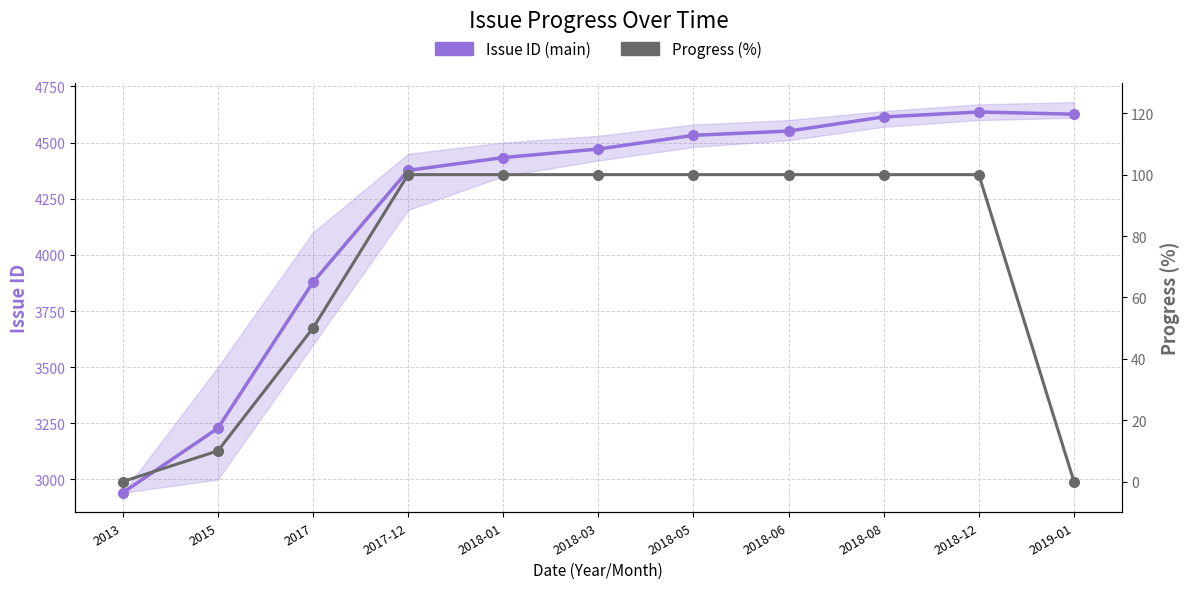

Which series changed the most between 2015 and 2017-12?

Issue ID (main)